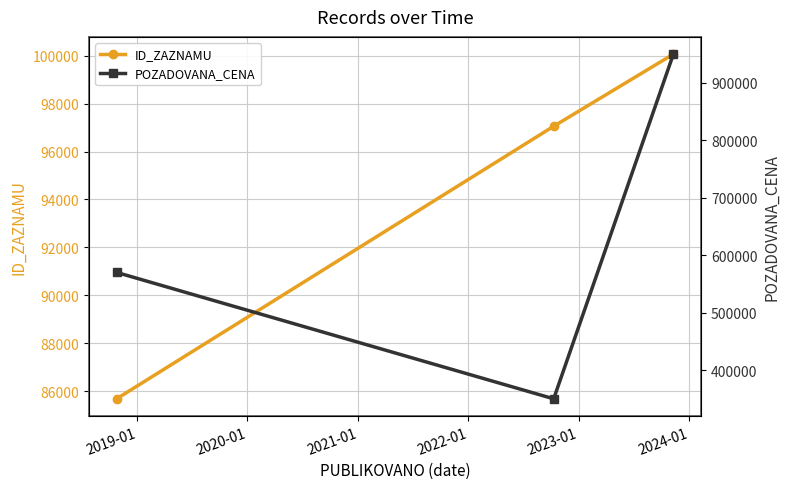

What is the maximum value for ID_ZAZNAMU?

100066